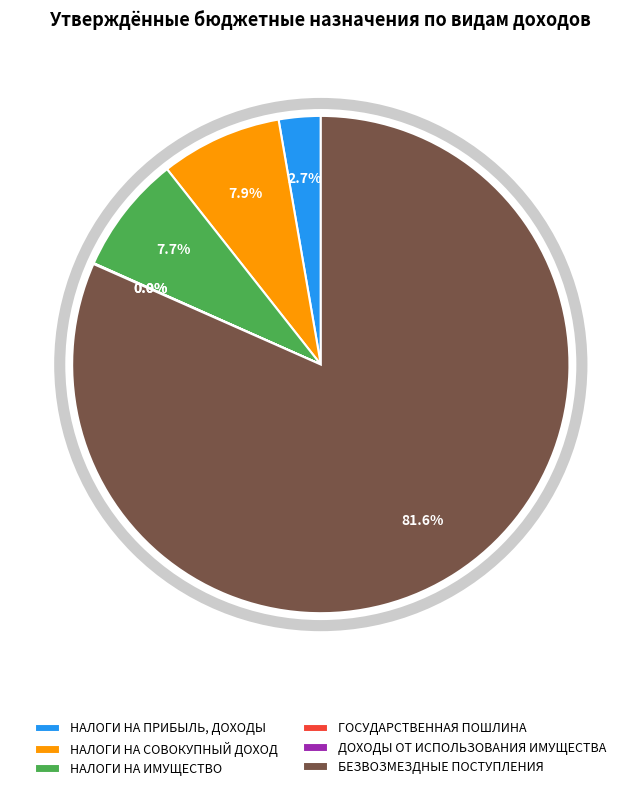

Which has a higher value, НАЛОГИ НА СОВОКУПНЫЙ ДОХОД or БЕЗВОЗМЕЗДНЫЕ ПОСТУПЛЕНИЯ?

БЕЗВОЗМЕЗДНЫЕ ПОСТУПЛЕНИЯ